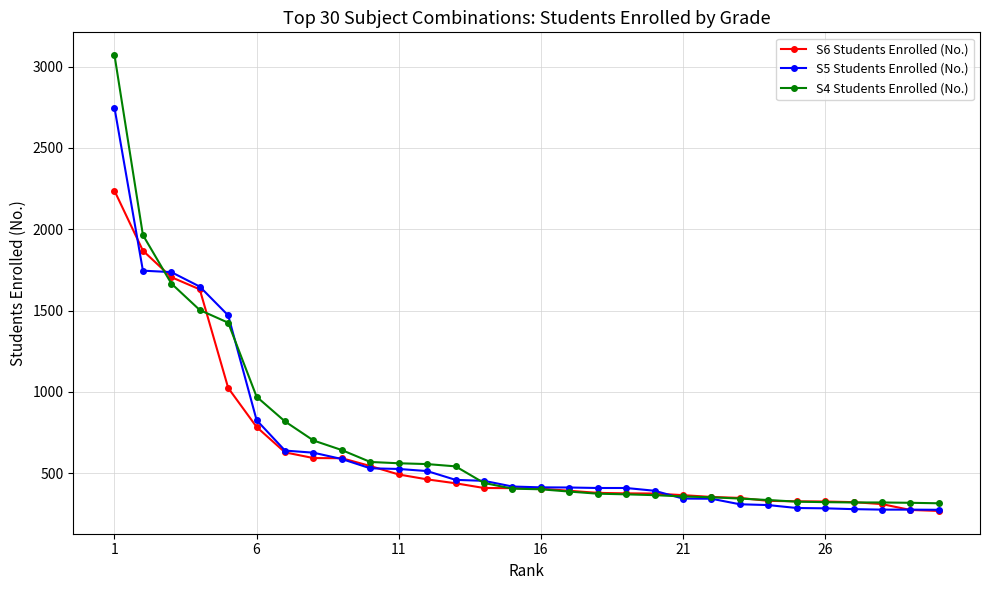

Which series has the widest spread of values?

S4 Students Enrolled (No.)